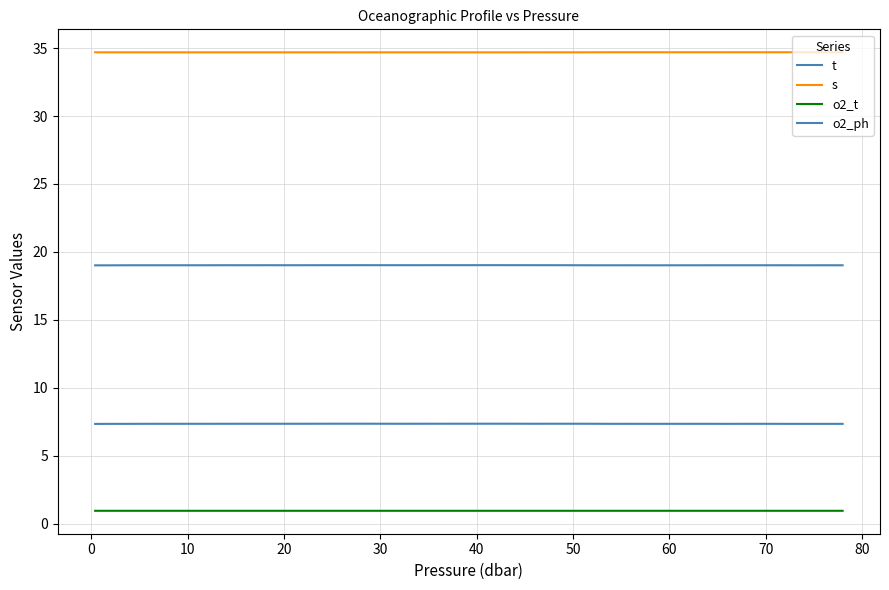

How many lines are shown in the chart?

4